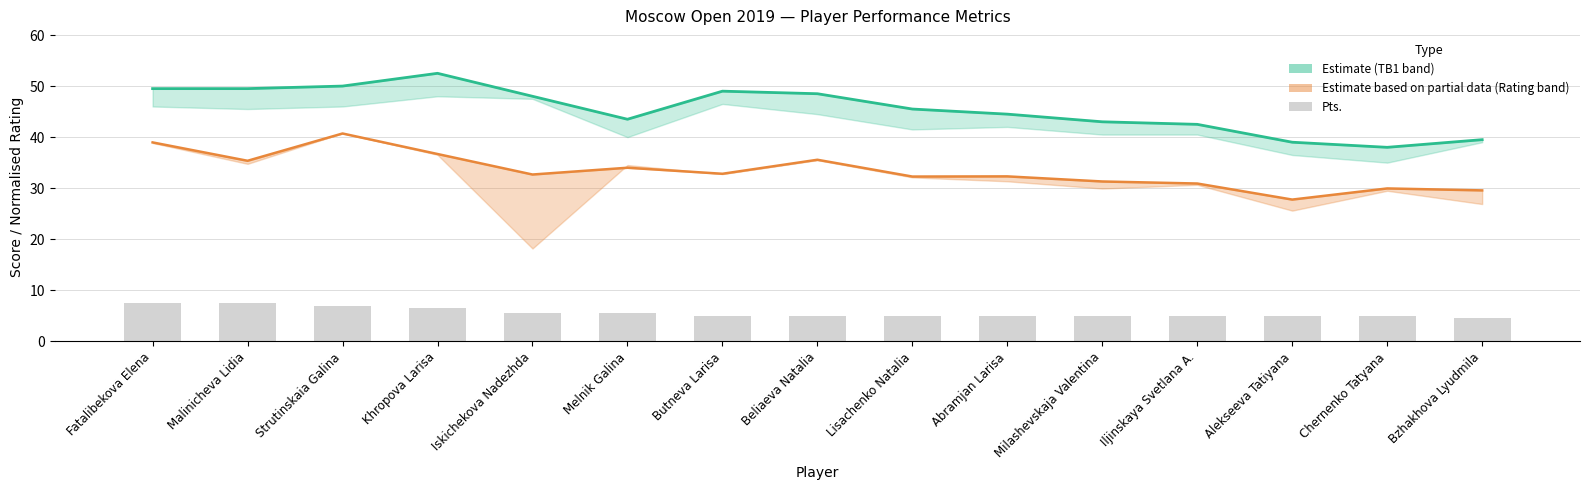

Which has a higher value, Butneva Larisa or Khropova Larisa?

Khropova Larisa